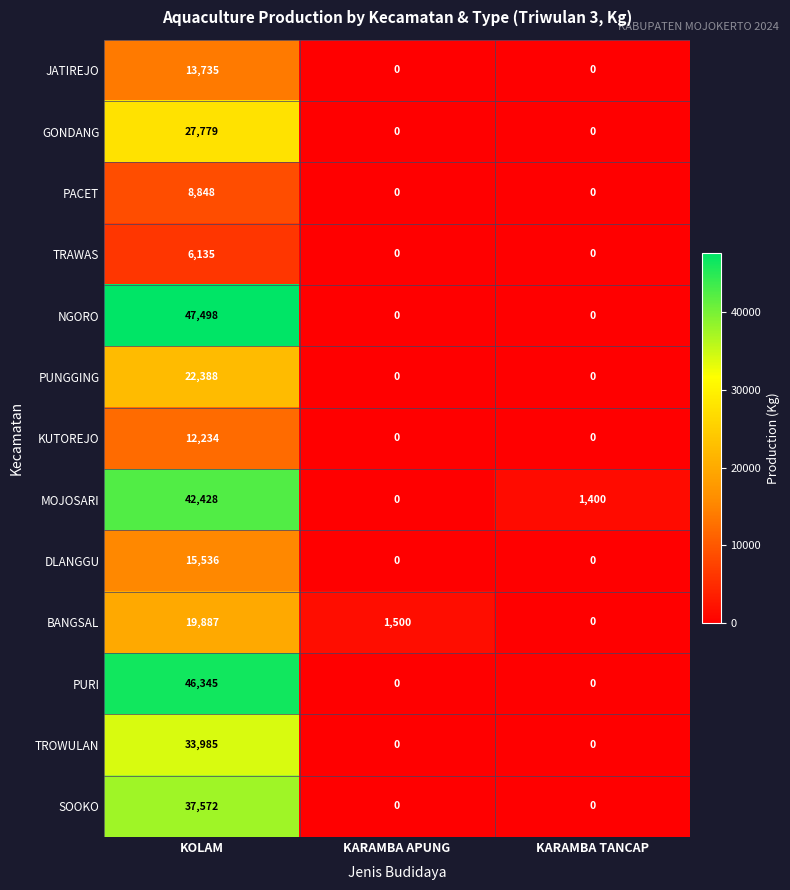

What is the difference between the highest and lowest values at KARAMBA TANCAP?

1400